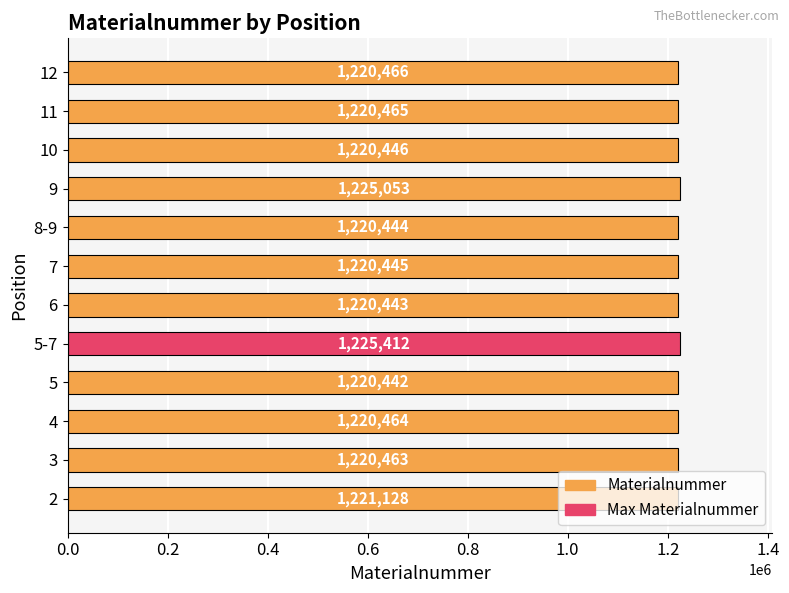

Is it true that the value at 3 is 1826452?

False